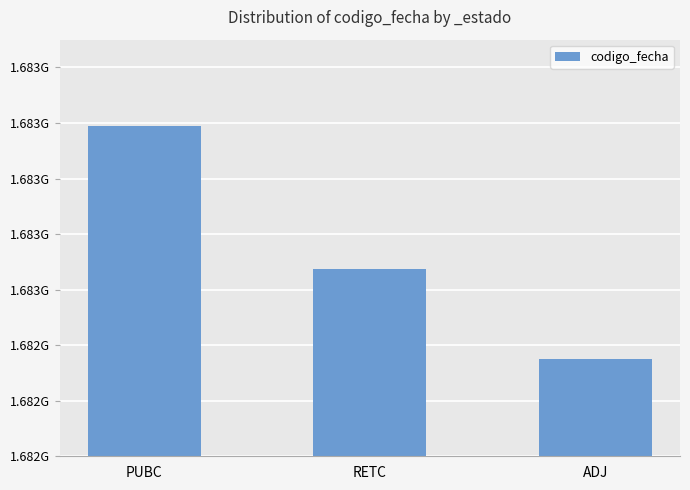

Are the bars horizontal?

No